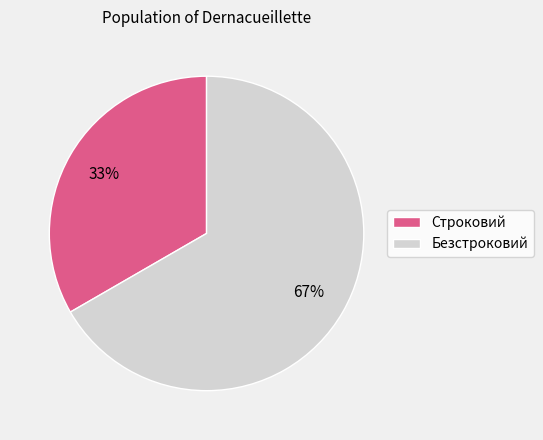

To the nearest percent, what percentage of the pie is Строковий?

33%